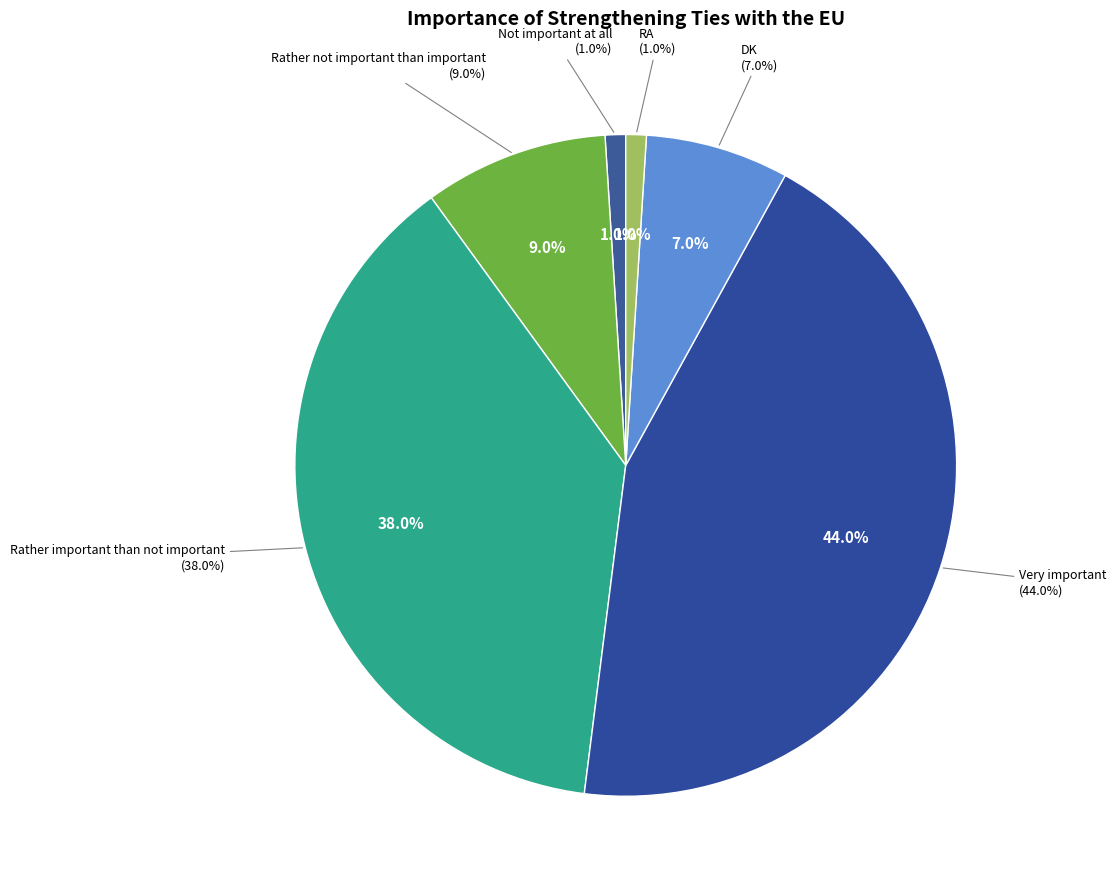

What percentage is the DK slice, to the nearest percent?

7%